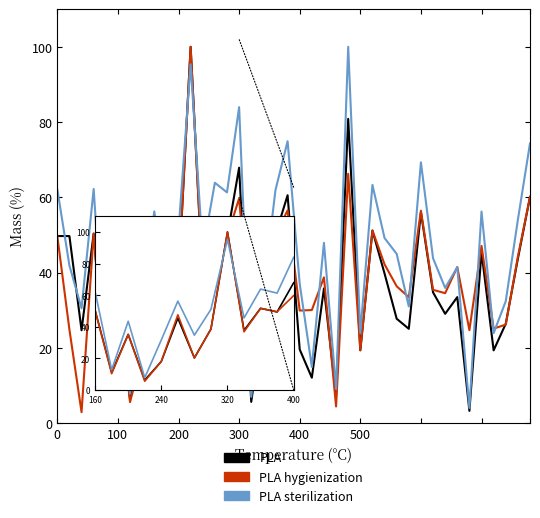

What is the maximum value for PLA hygienization?

100.0